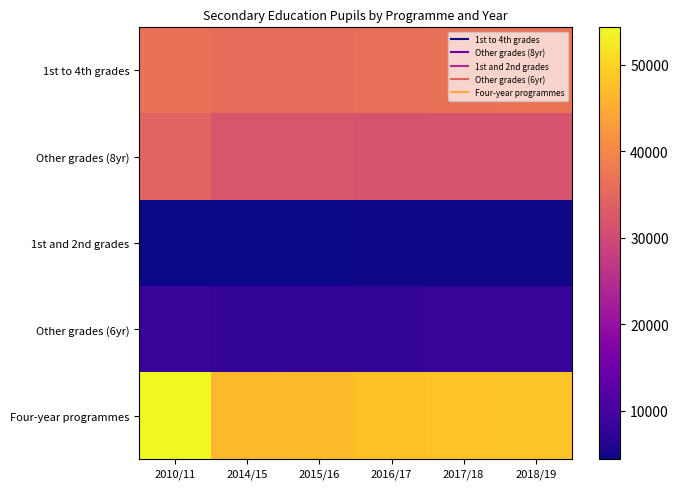

At how many categories does at least one series exceed 34255?

6